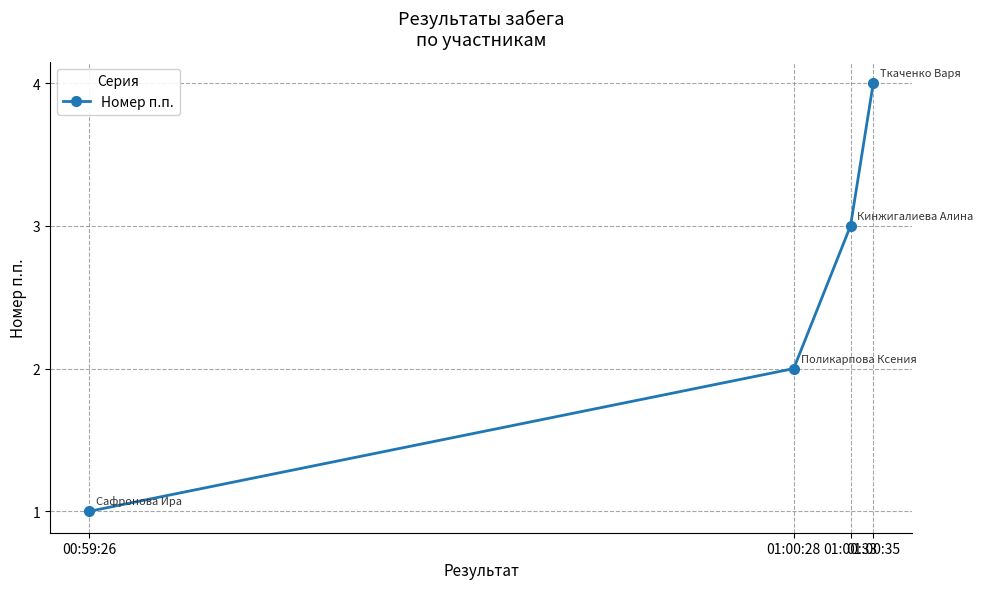

What is the label of the 4th point from the left?

01:00:35